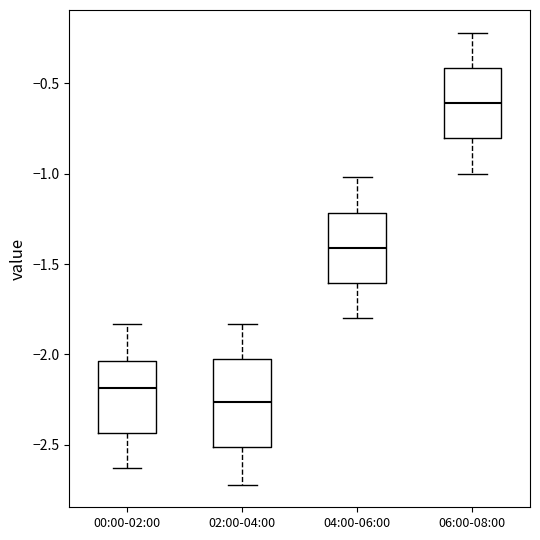

Which box has the lowest median line?

02:00-04:00